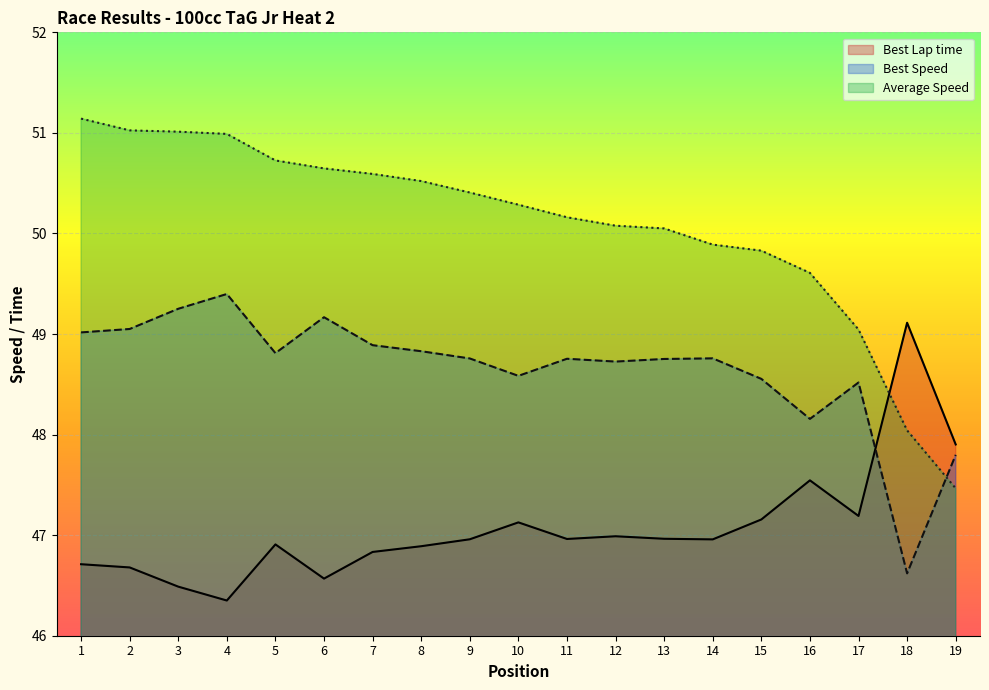

How many distinct data groups are displayed?

3